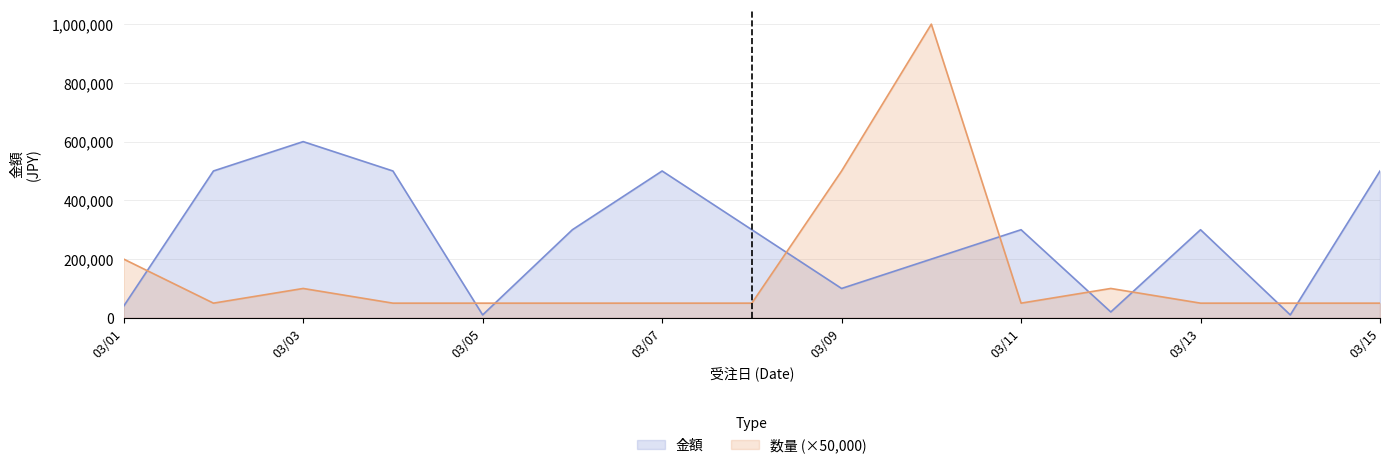

How many intersections are there between 数量 and 金額?

9